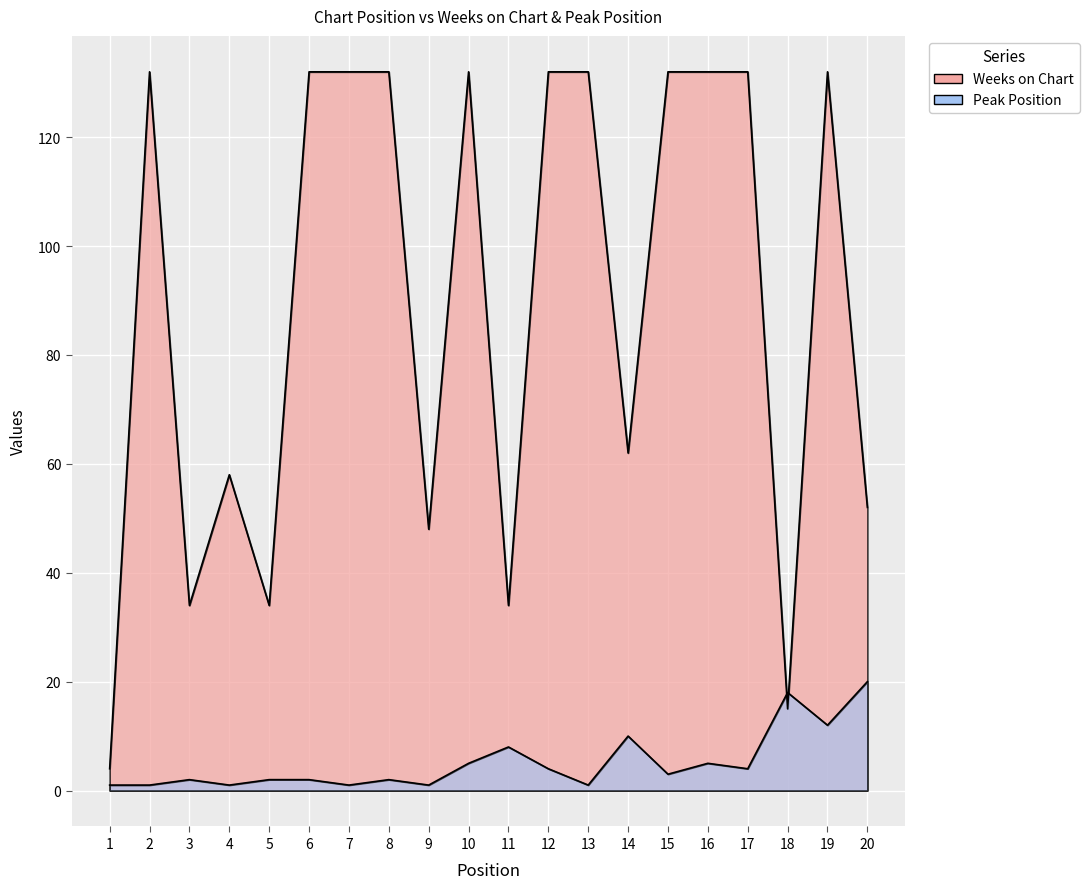

How many lines are shown in the chart?

2